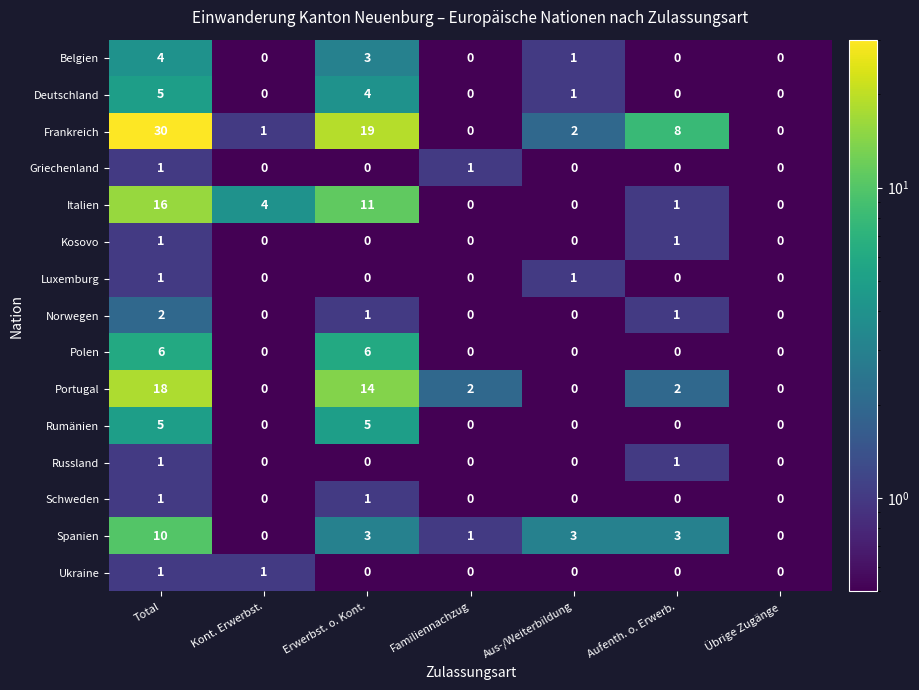

How many data points does each series have?

7